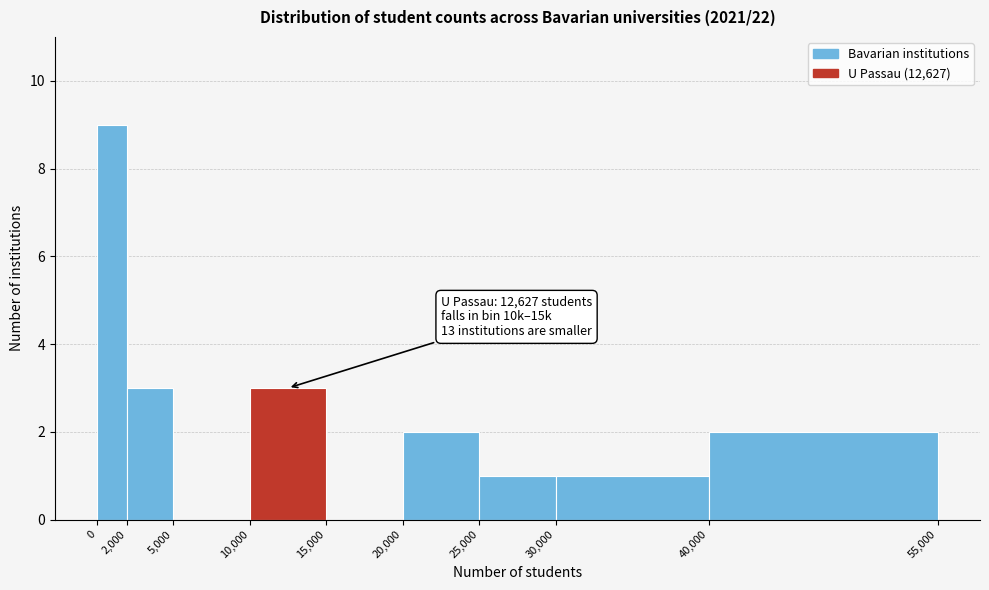

Over which range of the x-axis is the bar tallest?

0 to 2,000